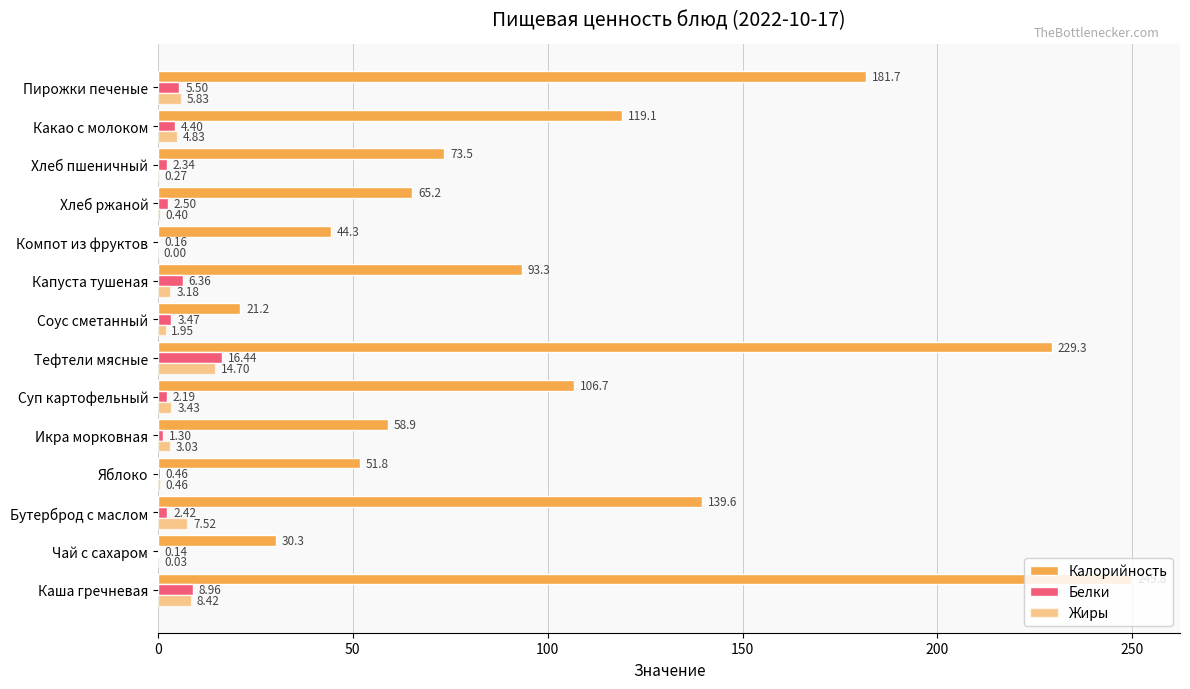

How many data points does each series have?

14